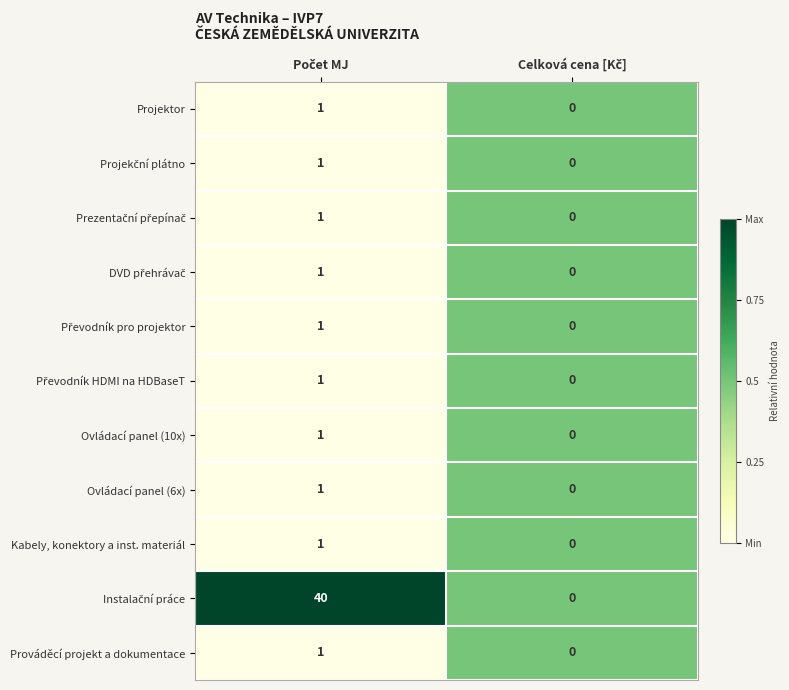

What is the maximum value shown in the chart?

40